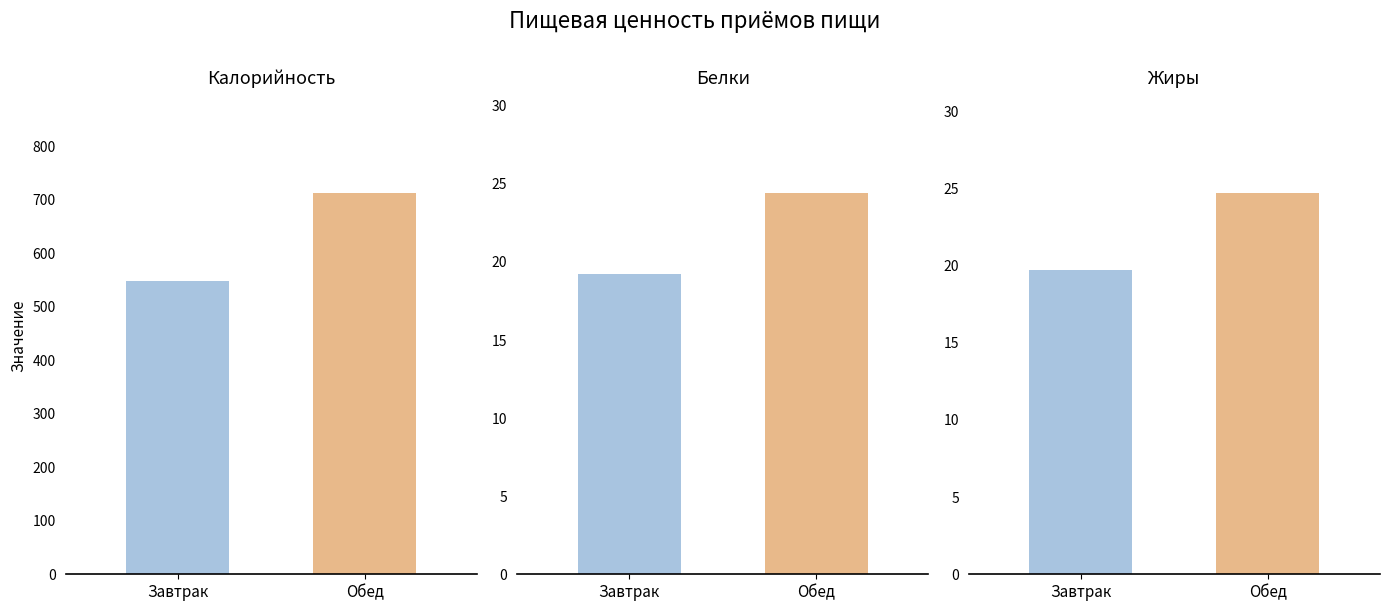

What is the difference between the Завтрак values at 1 and 2?

0.5